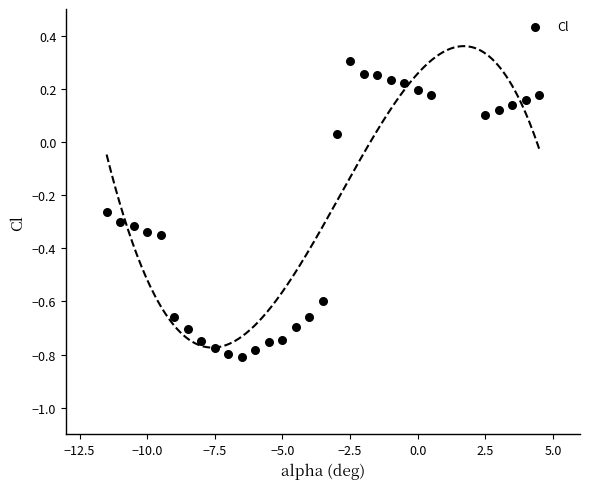

What is the range of X values (max minus min)?

16.0